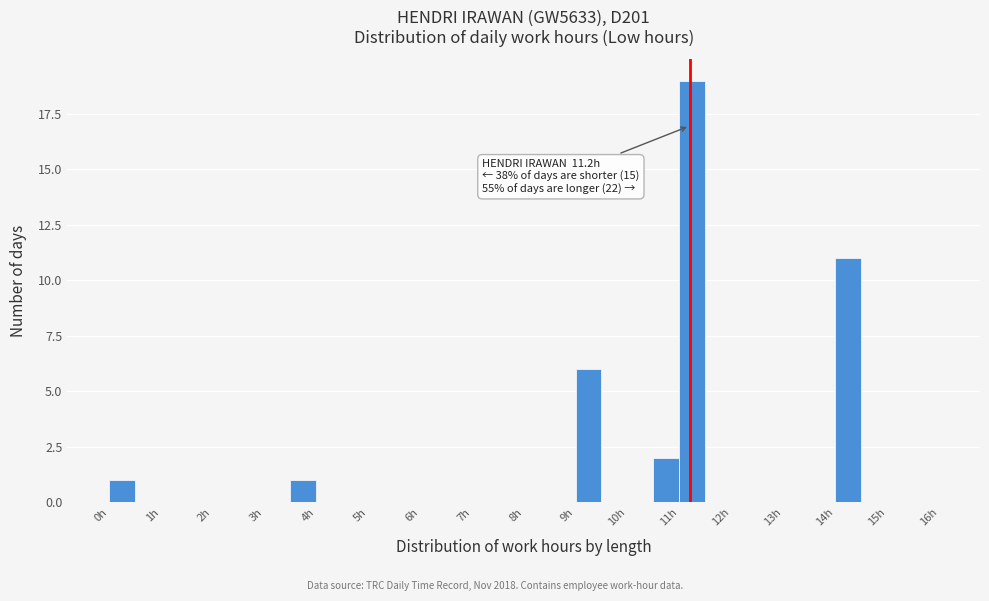

Over which range of the x-axis is the bar tallest?

11.0 to 11.5